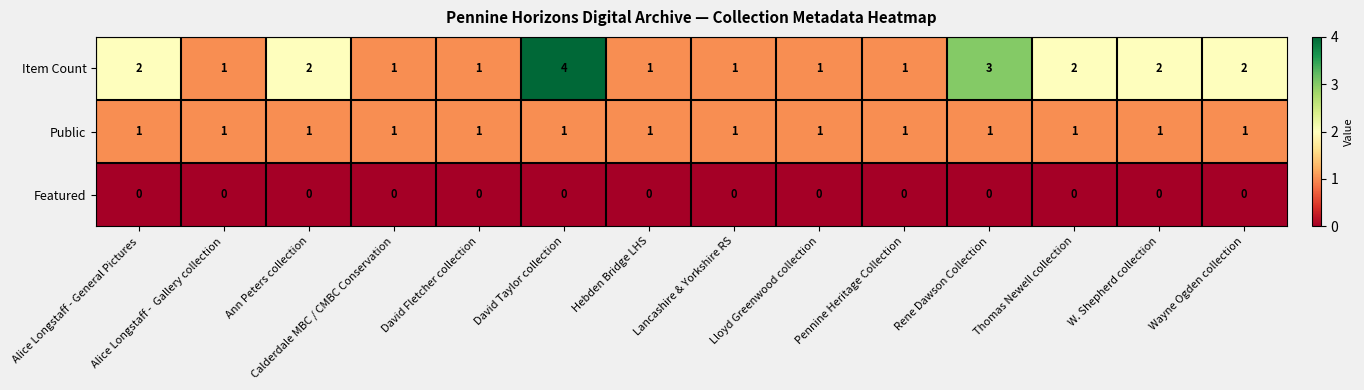

Rank the series by their maximum value, from lowest to highest.

Featured, Public, Item Count